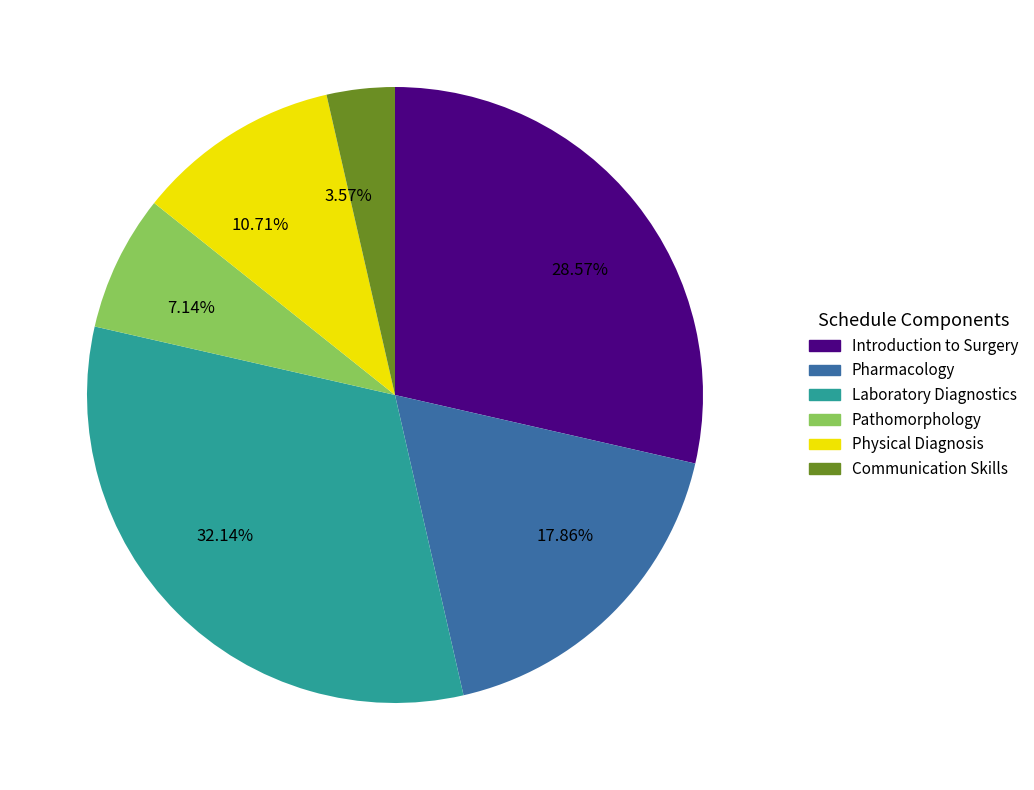

What is the ratio of the value at 7.14% to the value at 17.86%?

0.4